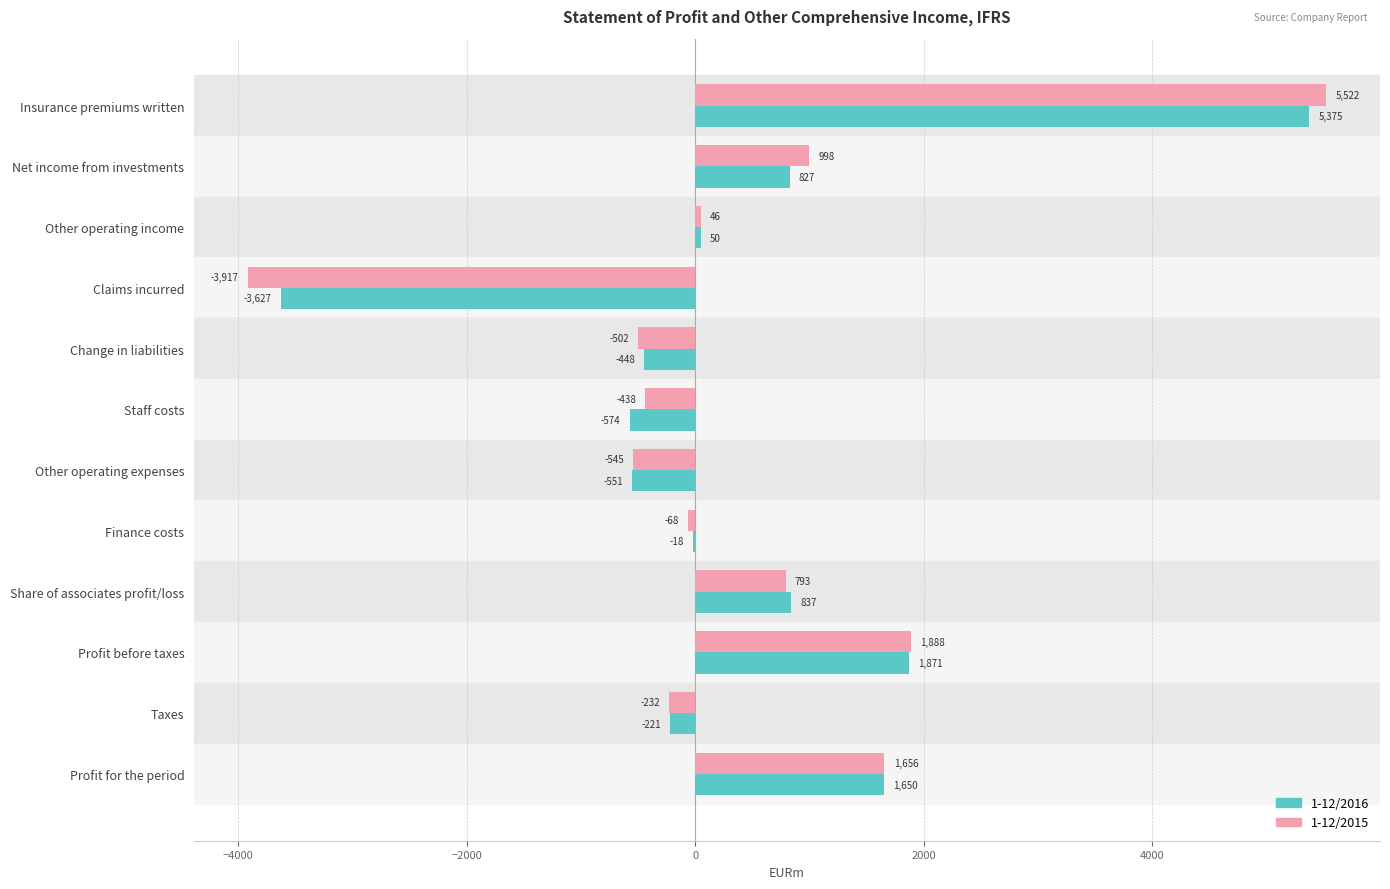

Is it true that 1-12/2015 equals 2673.1 at Insurance premiums written?

False